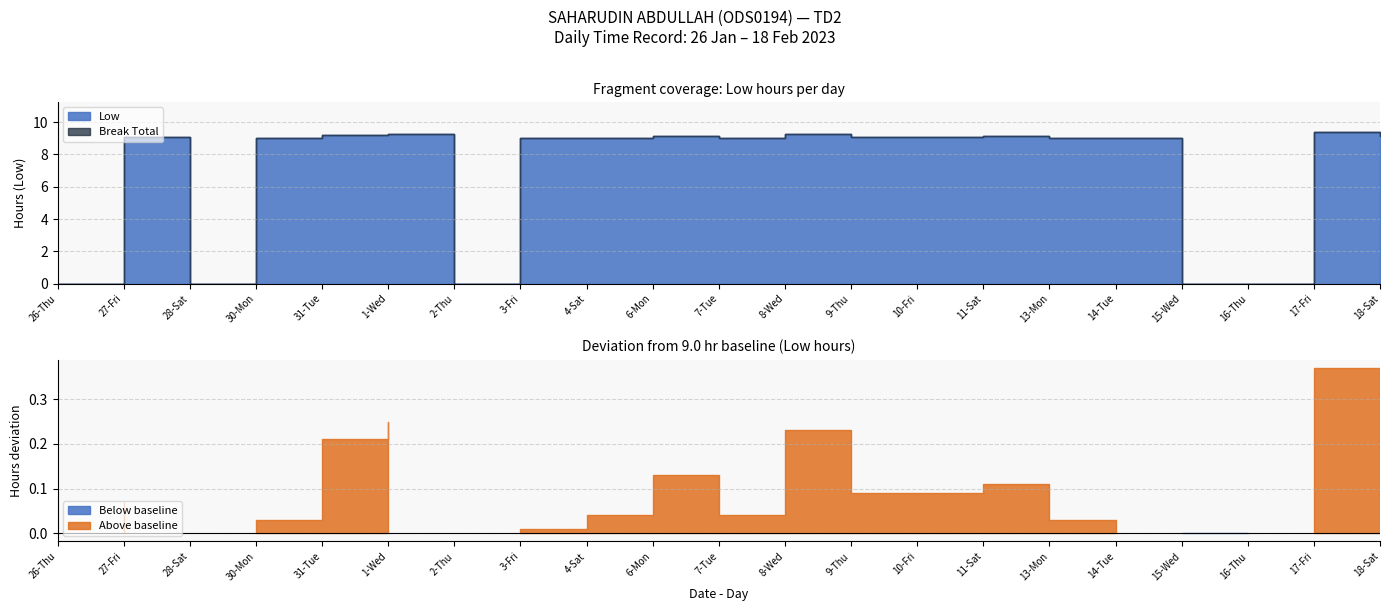

True or false: Low has a value of 9.1 at 10-Fri.

True